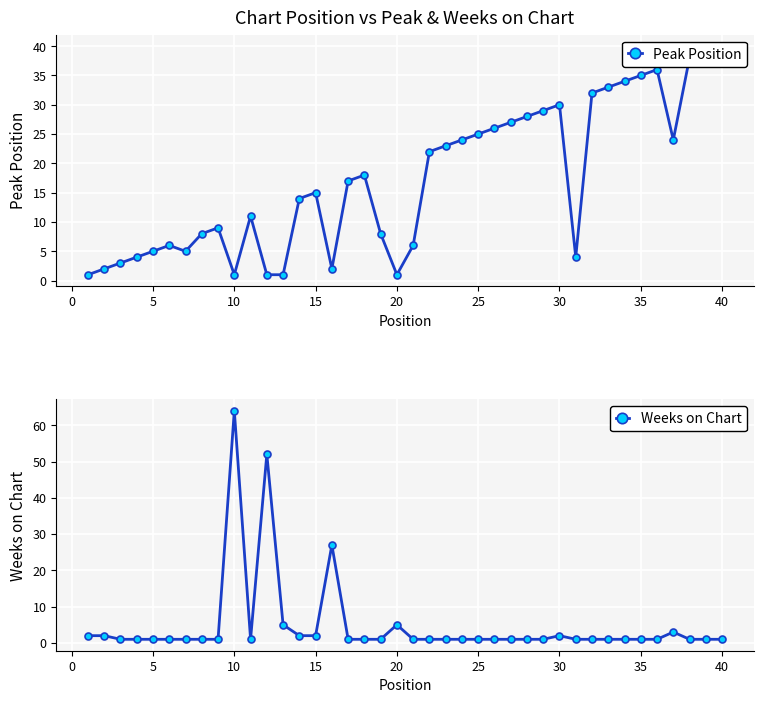

True or false: Weeks on Chart has a value of 18 at 10.

False